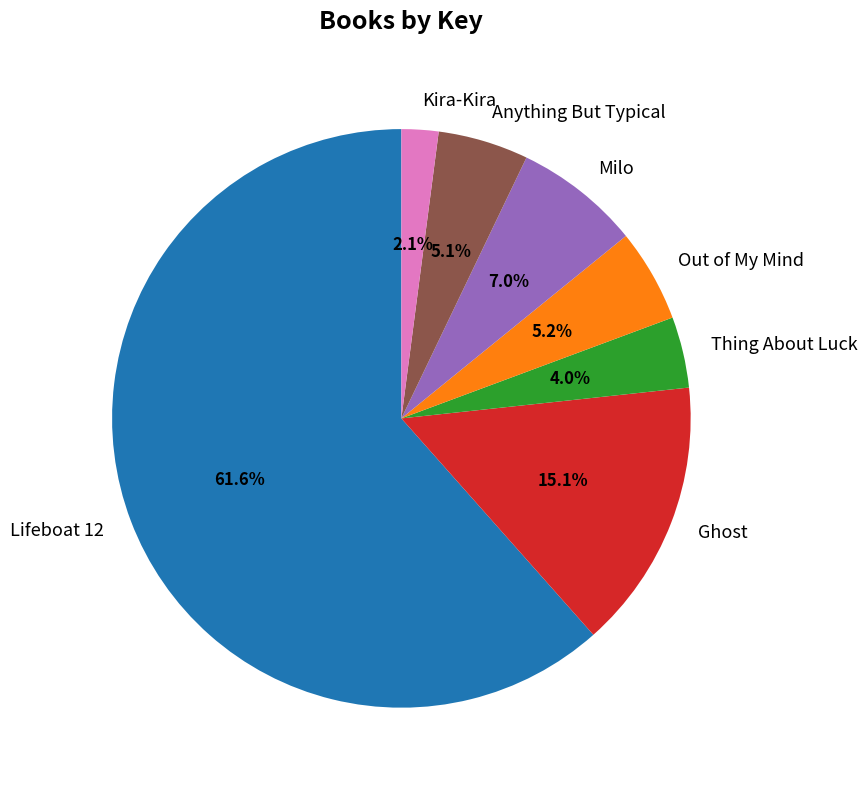

To the nearest percent, what portion does Ghost represent?

15%